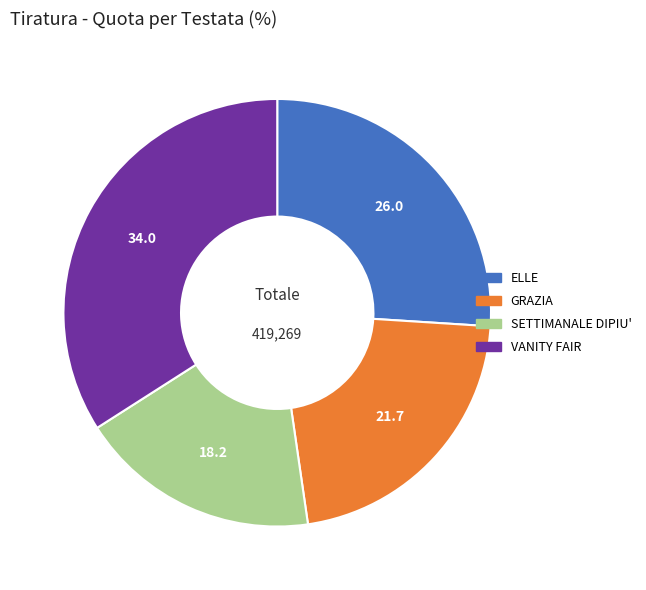

Does SETTIMANALE DIPIU' account for over 50% of the chart?

No